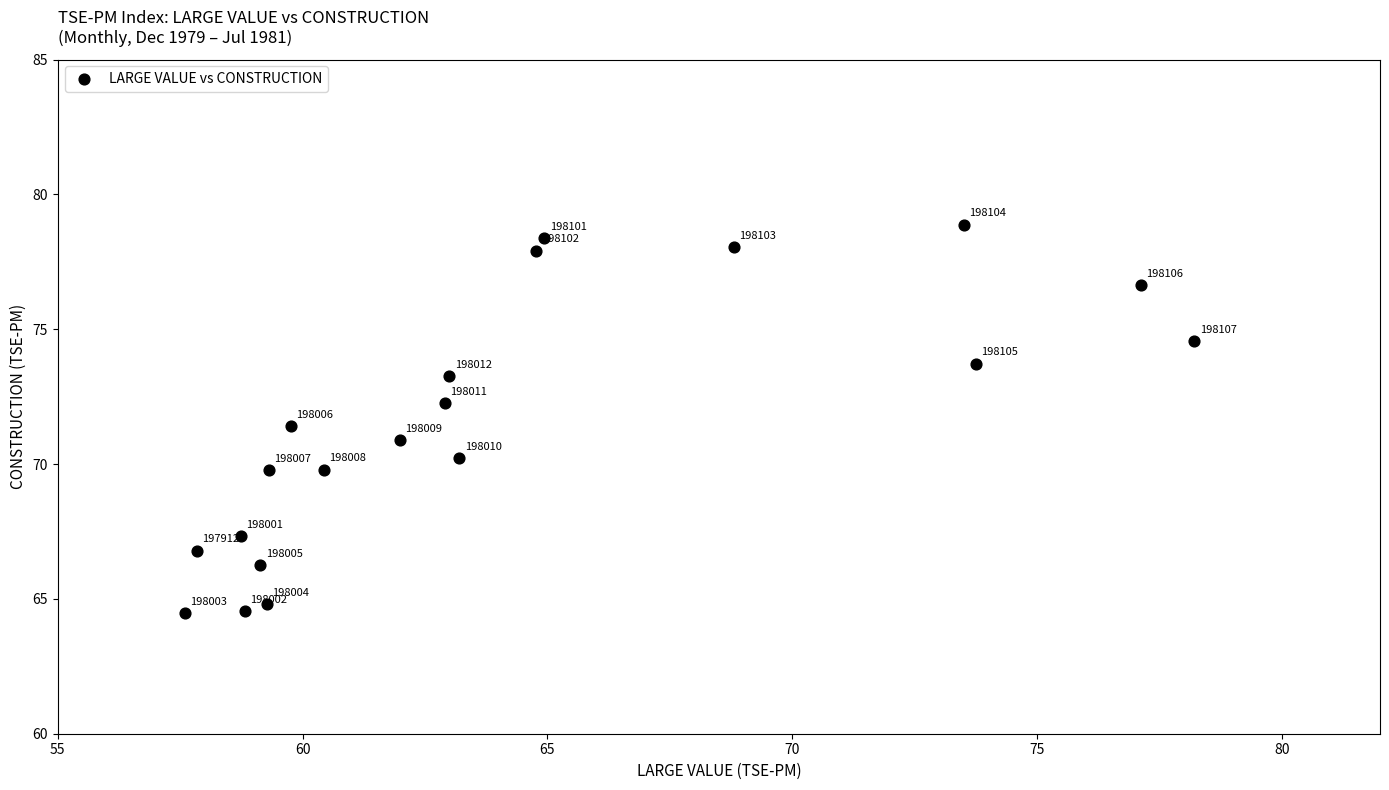

What Y value in the scatter plot is closest to 71?

70.9